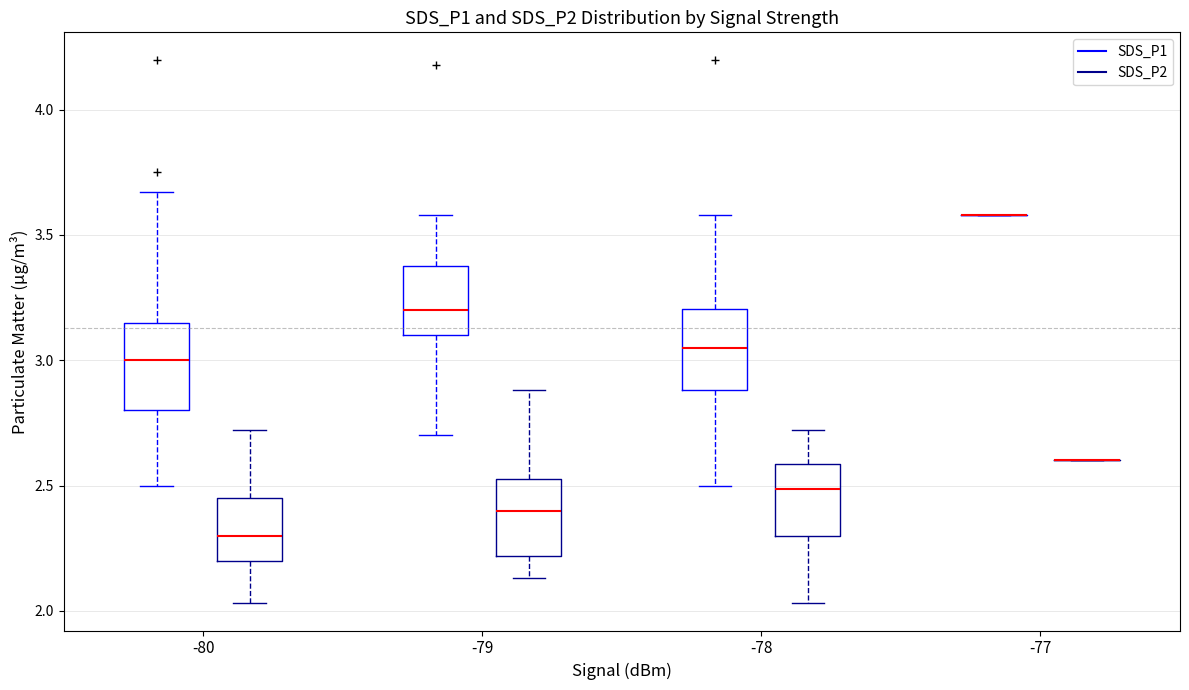

Reading left to right, transcribe this box plot: for each box, give where its median line is, the range the box spans, and where its two whiskers end, as read against the y-axis. The values are not printed on the chart, so give them approximately, as read against the axis.

-80 (SDS_P1): median 3.00, box 2.80 to 3.15, whiskers 2.50 to 3.65
-80 (SDS_P2): median 2.30, box 2.20 to 2.45, whiskers 2.05 to 2.70
-79 (SDS_P1): median 3.20, box 3.10 to 3.40, whiskers 2.70 to 3.60
-79 (SDS_P2): median 2.40, box 2.20 to 2.55, whiskers 2.15 to 2.90
-78 (SDS_P1): median 3.05, box 2.90 to 3.20, whiskers 2.50 to 3.60
-78 (SDS_P2): median 2.50, box 2.30 to 2.60, whiskers 2.05 to 2.70
-77 (SDS_P1): box collapsed to a line at 3.60, whiskers 3.60 to 3.60
-77 (SDS_P2): box collapsed to a line at 2.60, whiskers 2.60 to 2.60